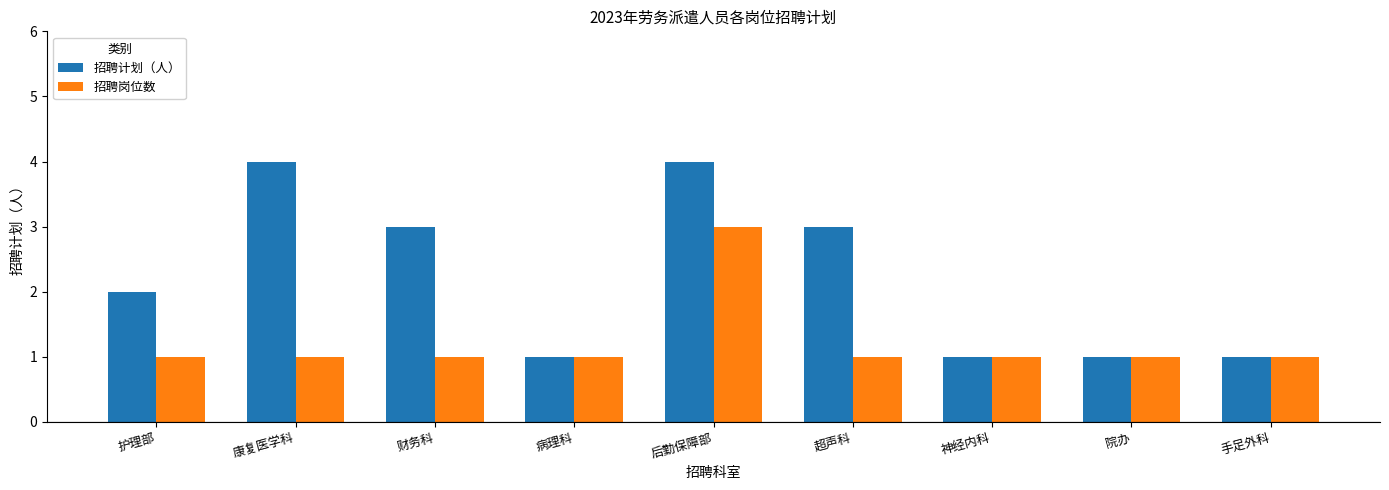

The 招聘岗位数 series shows 2 at 神经内科. True or false?

False